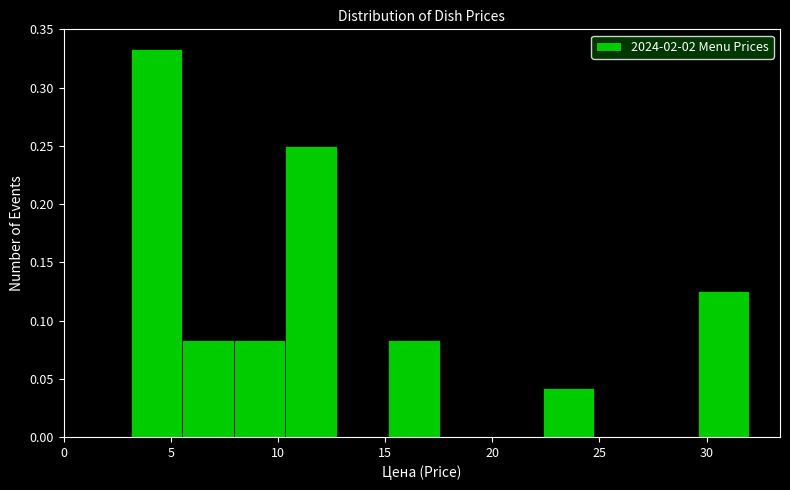

Reading left to right, transcribe this chart: for each bar, give the range it covers on the x-axis and its height. Neither the bar edges nor the heights are printed on the chart, so give them approximately, as read against the axes.

3.0 to 5.5: 0.335
5.5 to 8.0: 0.085
8.0 to 10.5: 0.085
10.5 to 12.5: 0.250
12.5 to 15.0: 0
15.0 to 17.5: 0.085
17.5 to 20.0: 0
20.0 to 22.5: 0
22.5 to 25.0: 0.040
25.0 to 27.0: 0
27.0 to 29.5: 0
29.5 to 32.0: 0.125